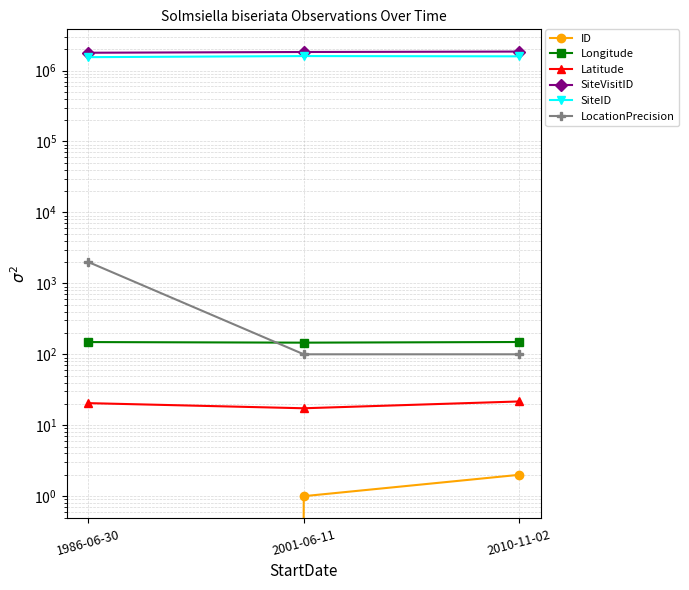

Reading left to right, transcribe all the data shown in this chart.

ID: 1986-06-30=0.0	2001-06-11=1.0	2010-11-02=2.0
Longitude: 1986-06-30=148.7	2001-06-11=145.9	2010-11-02=149.0
Latitude: 1986-06-30=20.5	2001-06-11=17.3	2010-11-02=21.6
SiteVisitID: 1986-06-30=1781335.0	2001-06-11=1825445.0	2010-11-02=1850963.0
SiteID: 1986-06-30=1543472.0	2001-06-11=1598850.0	2010-11-02=1584941.0
LocationPrecision: 1986-06-30=2000.0	2001-06-11=100.0	2010-11-02=100.0